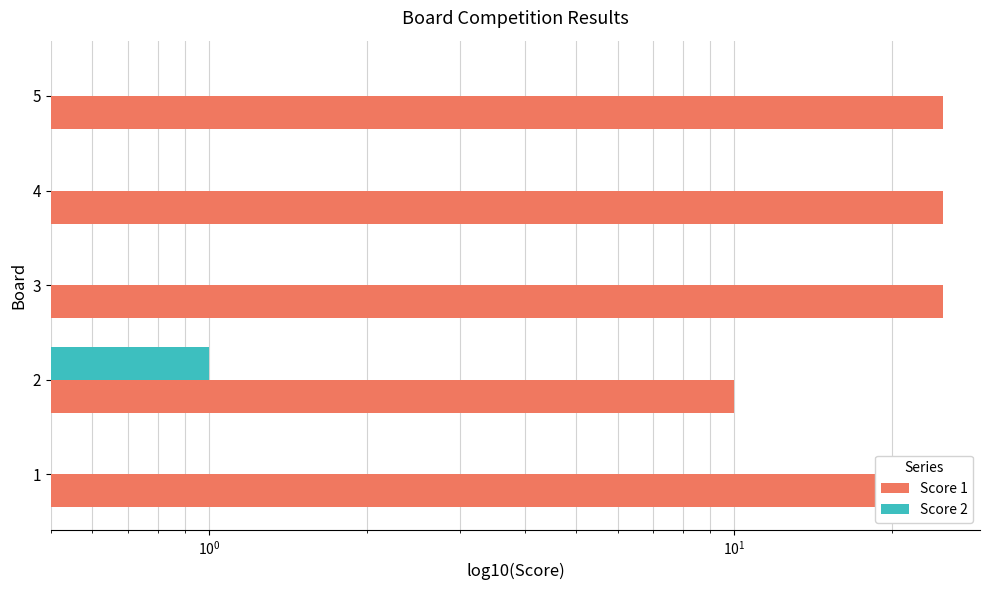

Which series has the largest total across all categories?

Score 1